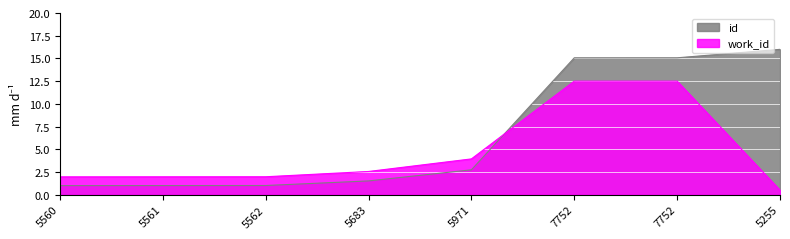

What is the sum of the work_id values at 5971 and 5562?

5.9